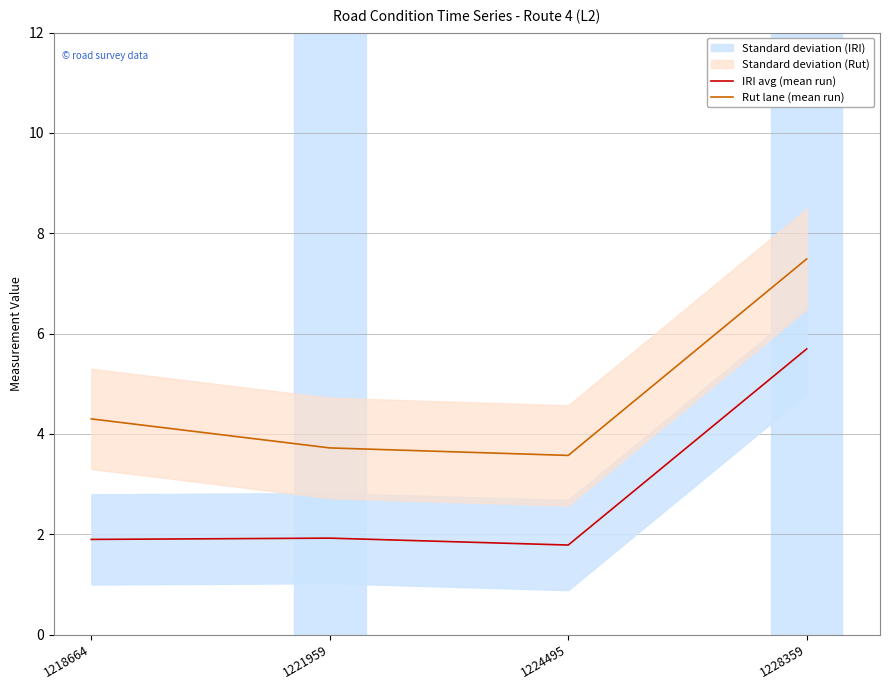

Reading left to right, transcribe all the data shown in this chart.

IRI avg (mean run): 1218664=1.9	1221959=1.9	1224495=1.8	1228359=5.7
Rut lane (mean run): 1218664=4.3	1221959=3.7	1224495=3.6	1228359=7.5